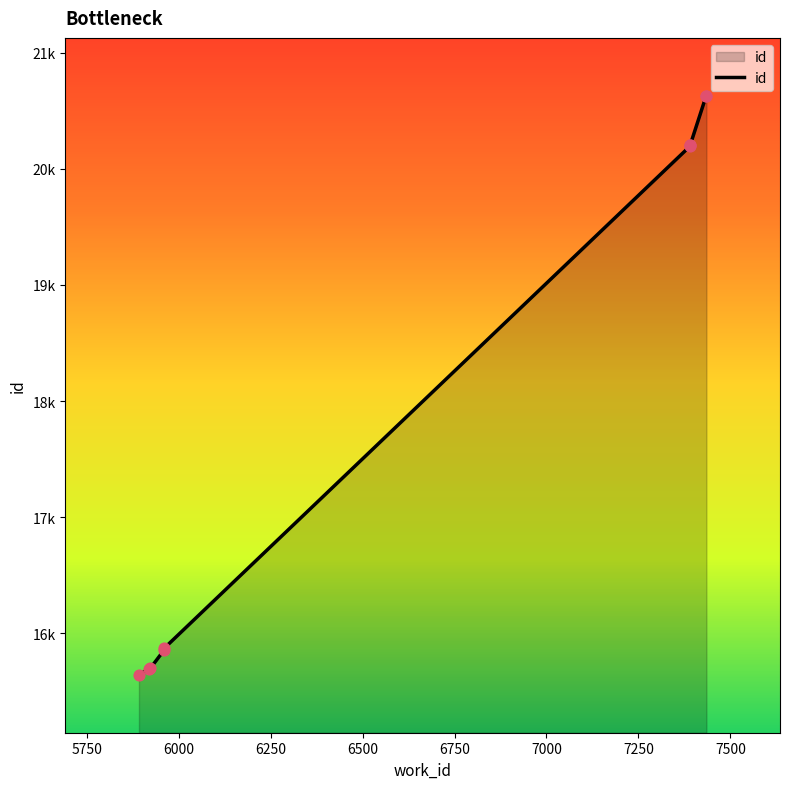

Which has a higher value, 7434 or 5961?

7434